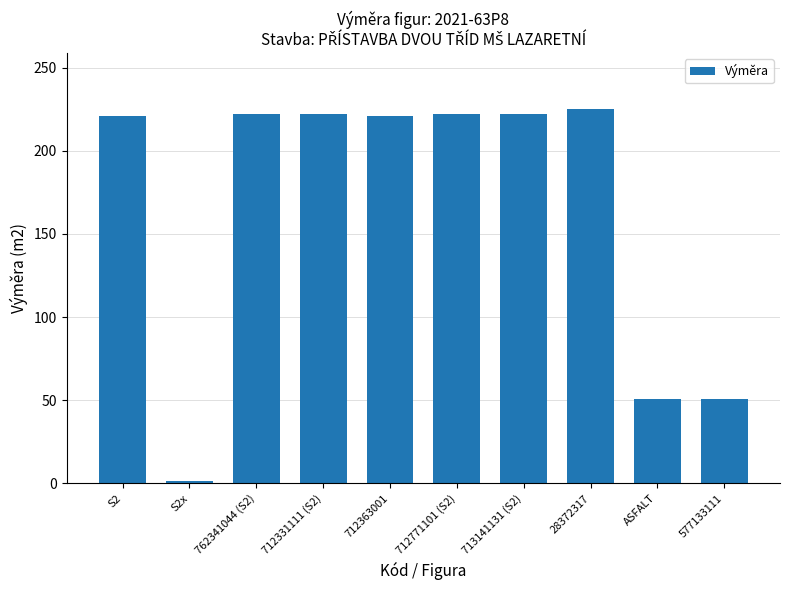

What is the change in value from 712363001 to 28372317?

+4.4